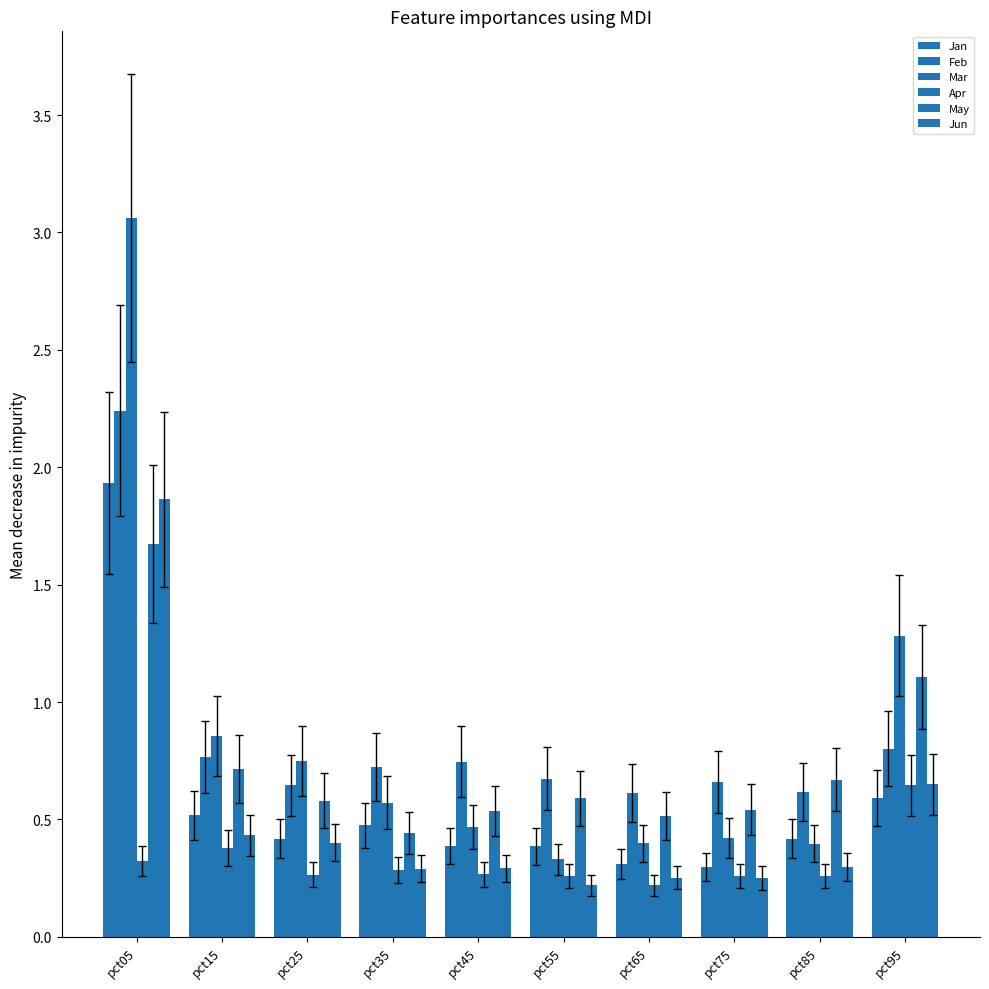

What is the spread (max minus min) of values at pct15?

0.5